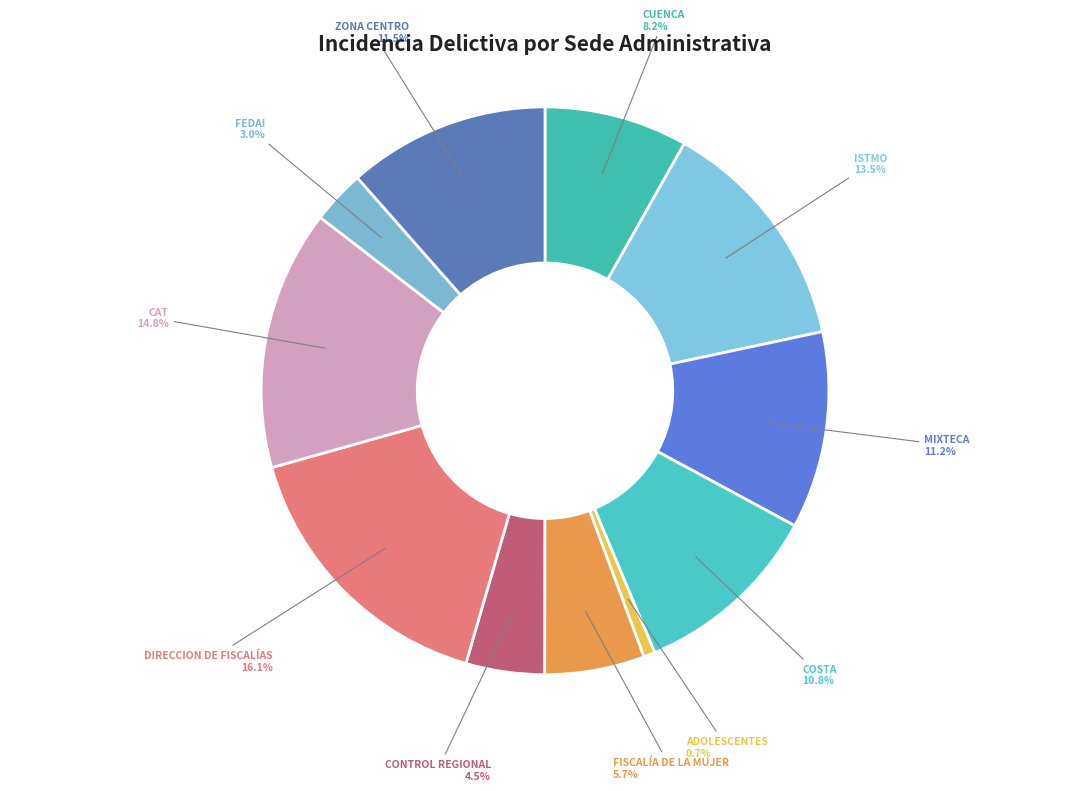

How many slices are in this pie chart?

11